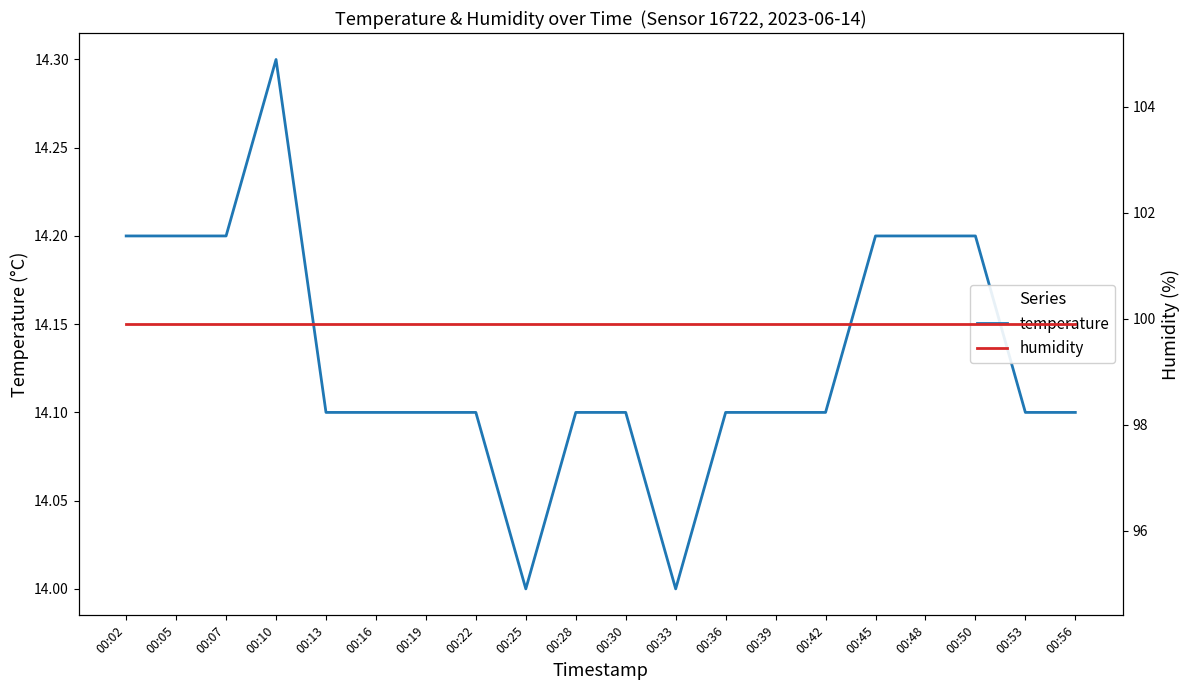

At how many categories does at least one series exceed 36?

20